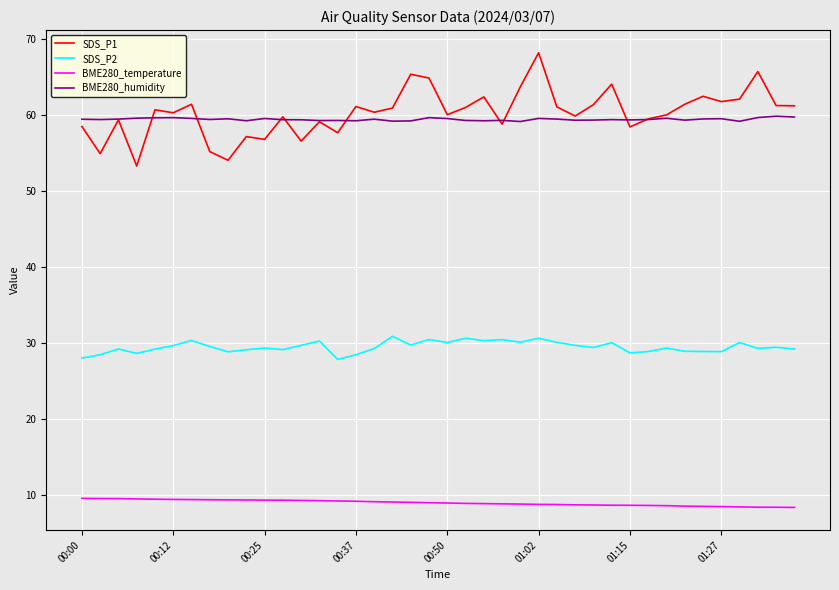

What are all the series names shown in the legend?

SDS_P1, SDS_P2, BME280_temperature, BME280_humidity